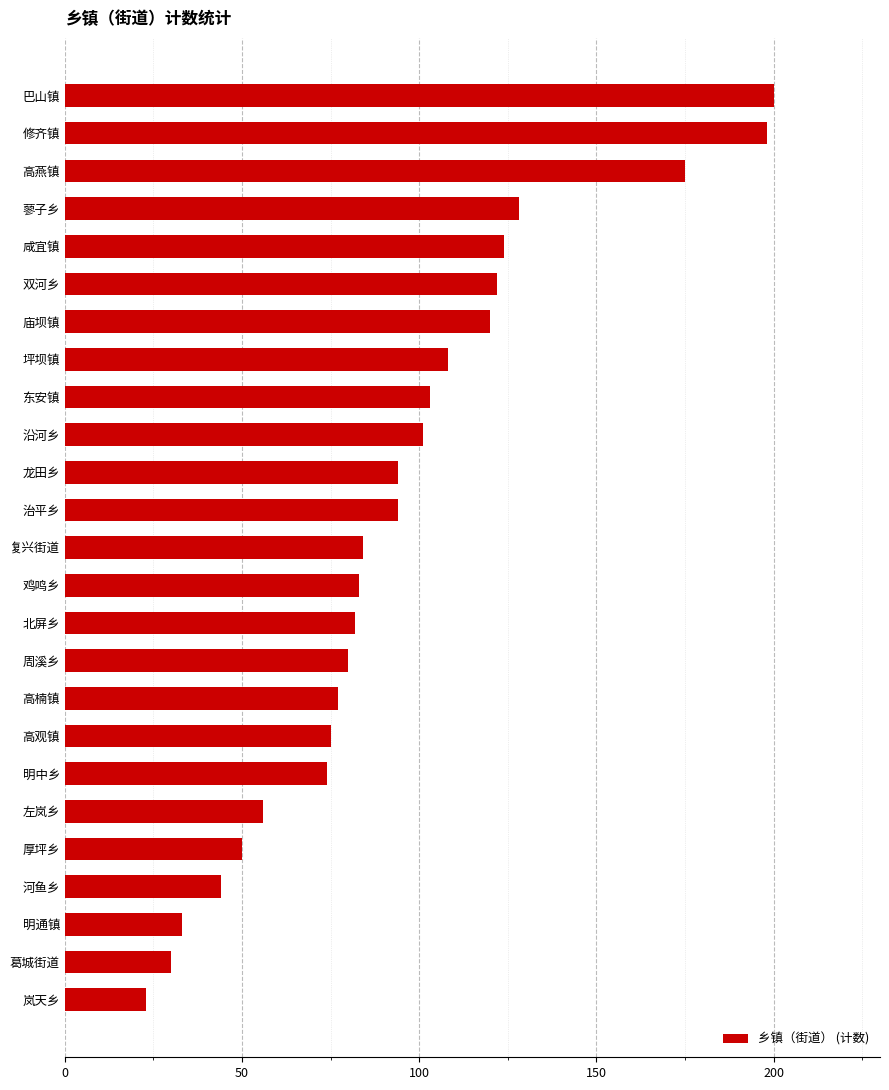

What position from the bottom is 高观镇?

8